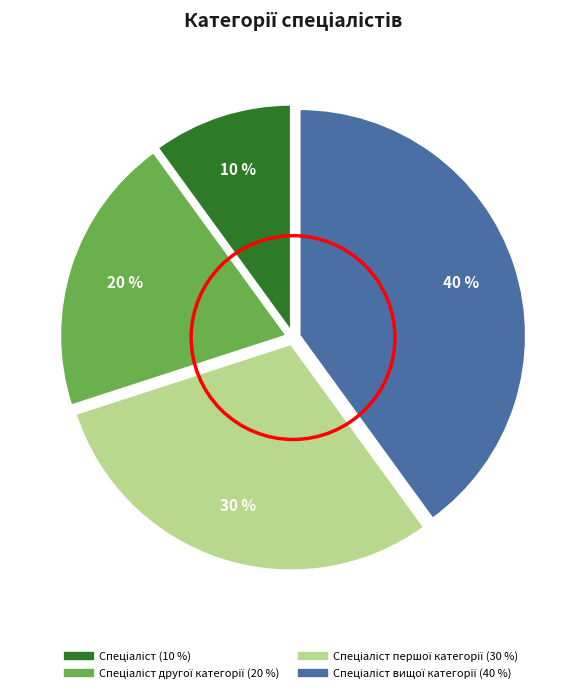

To the nearest percent, what is the average slice percentage?

25%